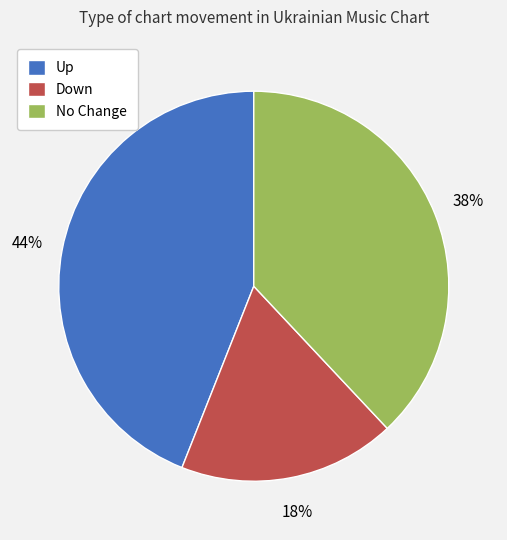

To the nearest percent, what is the difference between the largest and smallest slice percentages?

26%